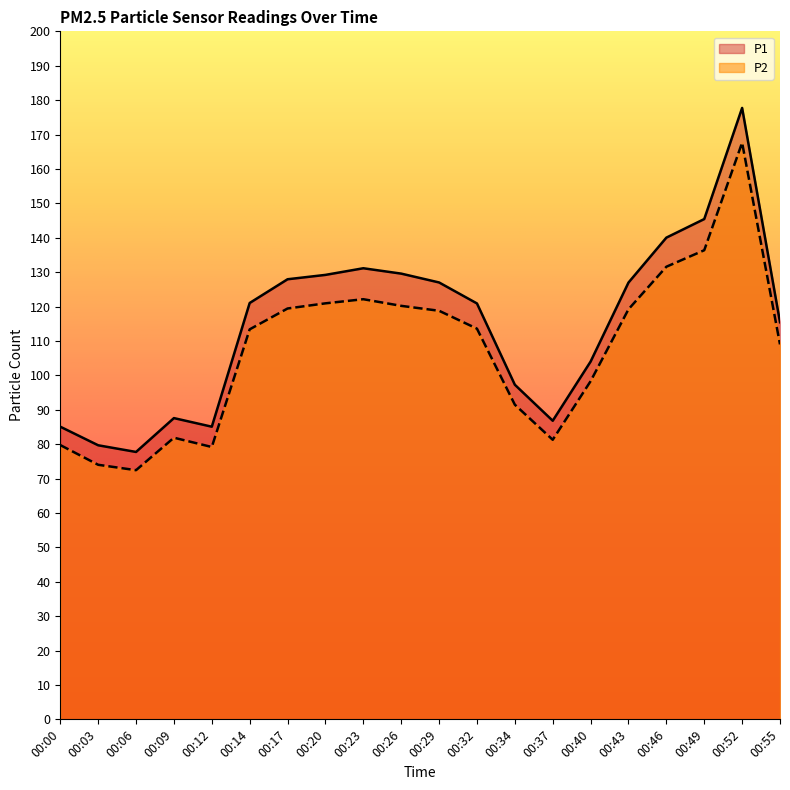

What are all the series names shown in the legend?

P1, P2